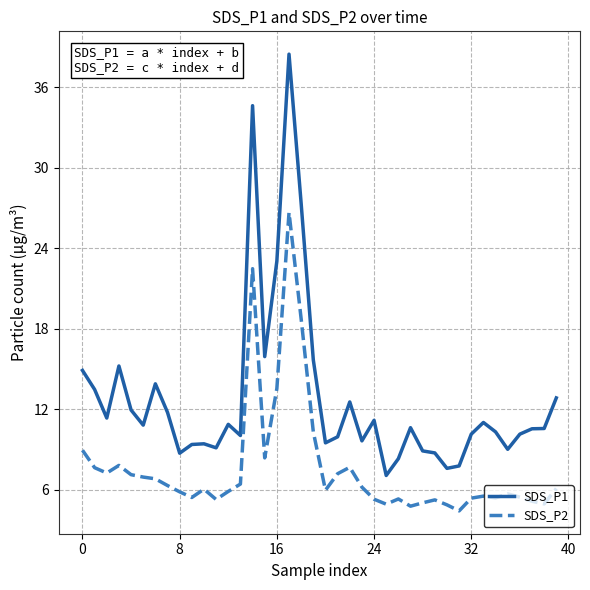

Rank the series by their average value, from lowest to highest.

SDS_P2, SDS_P1